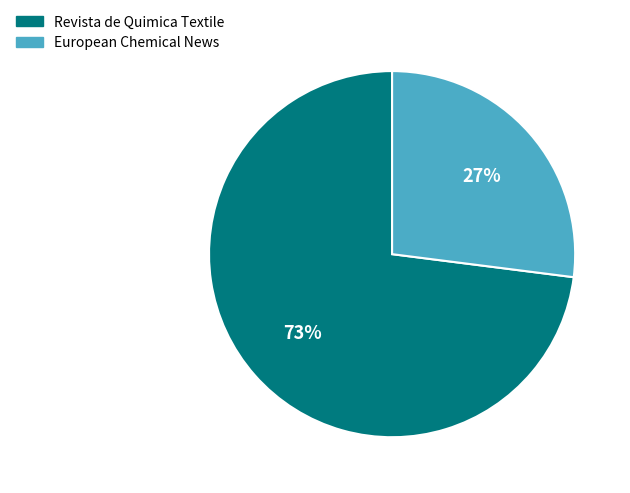

Combined, do Revista de Quimica Textile and European Chemical News account for over 50%?

Yes